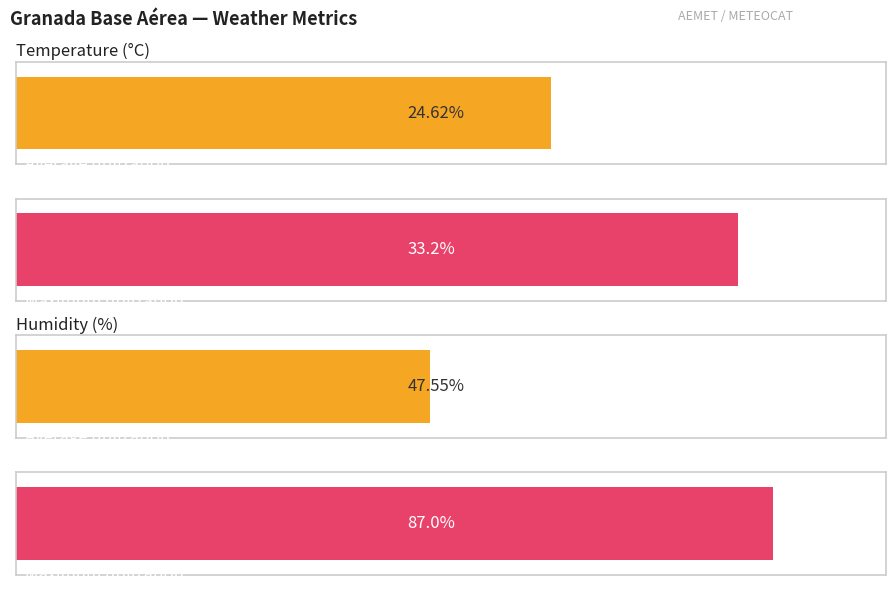

Rank the series by their maximum value, from lowest to highest.

Temperature (C), Humidity (%)